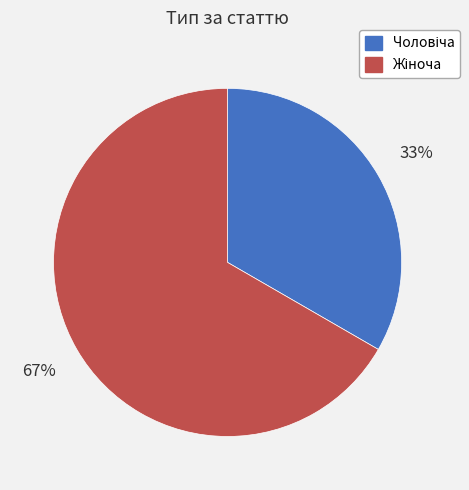

Is there a majority slice in this chart?

Yes